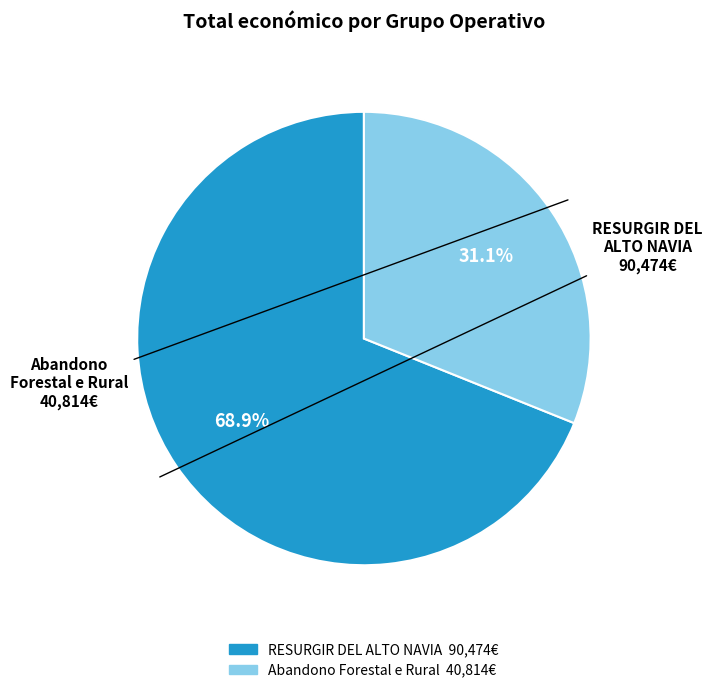

Is there any slice that represents more than half of the pie?

Yes